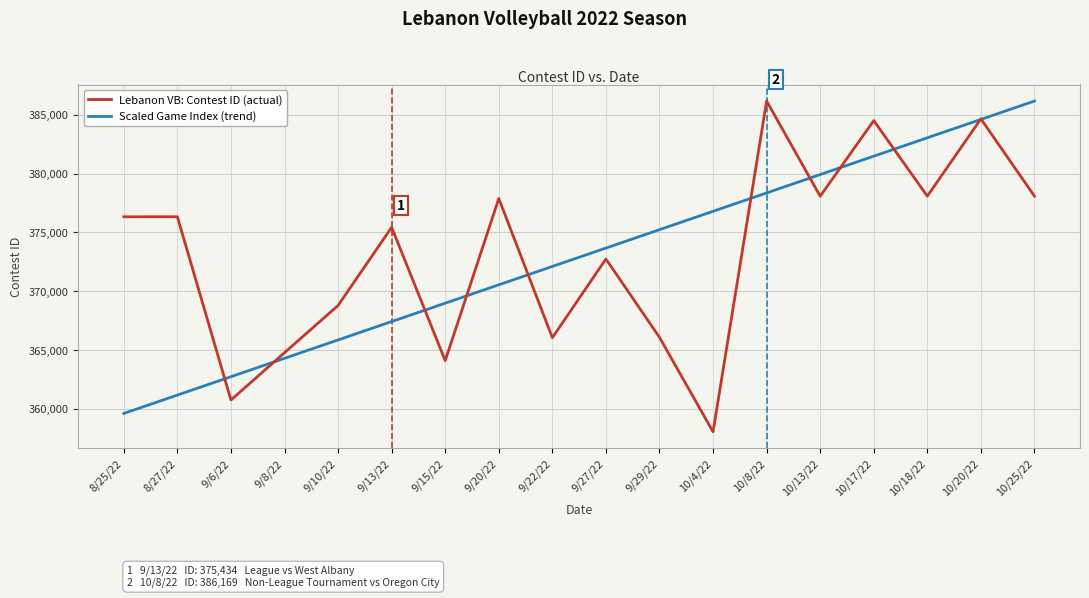

Rank the series at 8/25/22 from highest to lowest value.

Lebanon VB: Contest ID (actual), Scaled Game Index (trend)